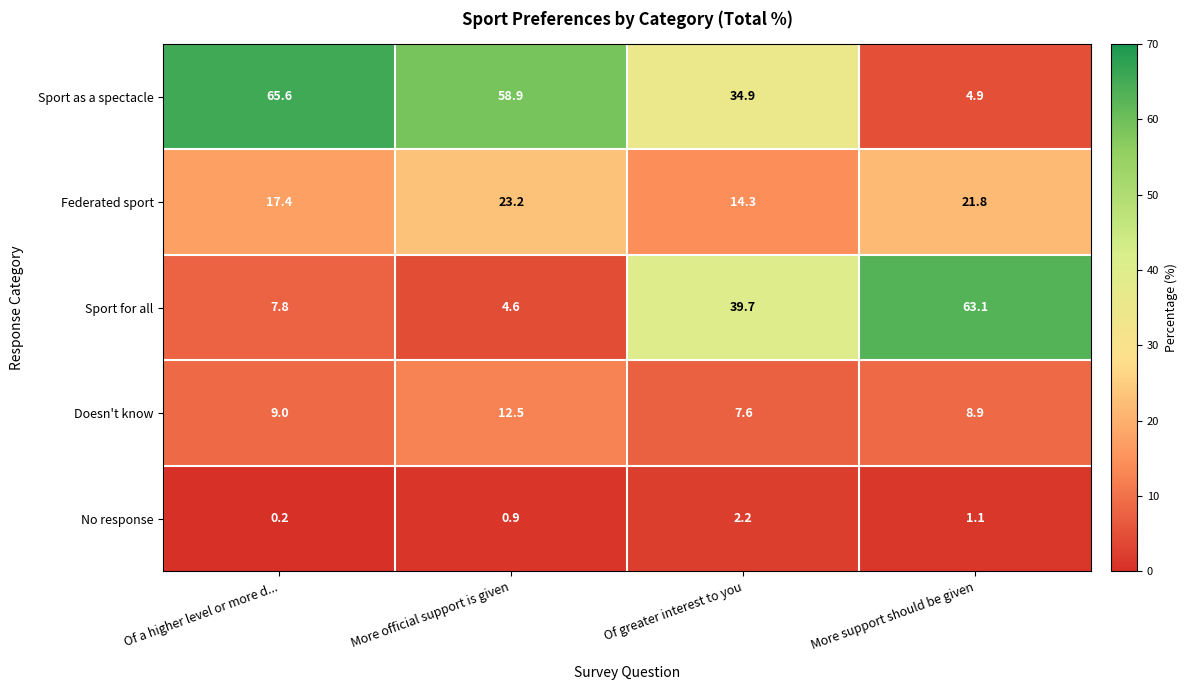

Reading left to right, transcribe all the data shown in this chart.

Sport as a spectacle: 65.6	58.9	34.9	4.9
Federated sport: 17.4	23.2	14.3	21.8
Sport for all: 7.8	4.6	39.7	63.1
Doesn't know: 9.0	12.5	7.6	8.9
No response: 0.2	0.9	2.2	1.1